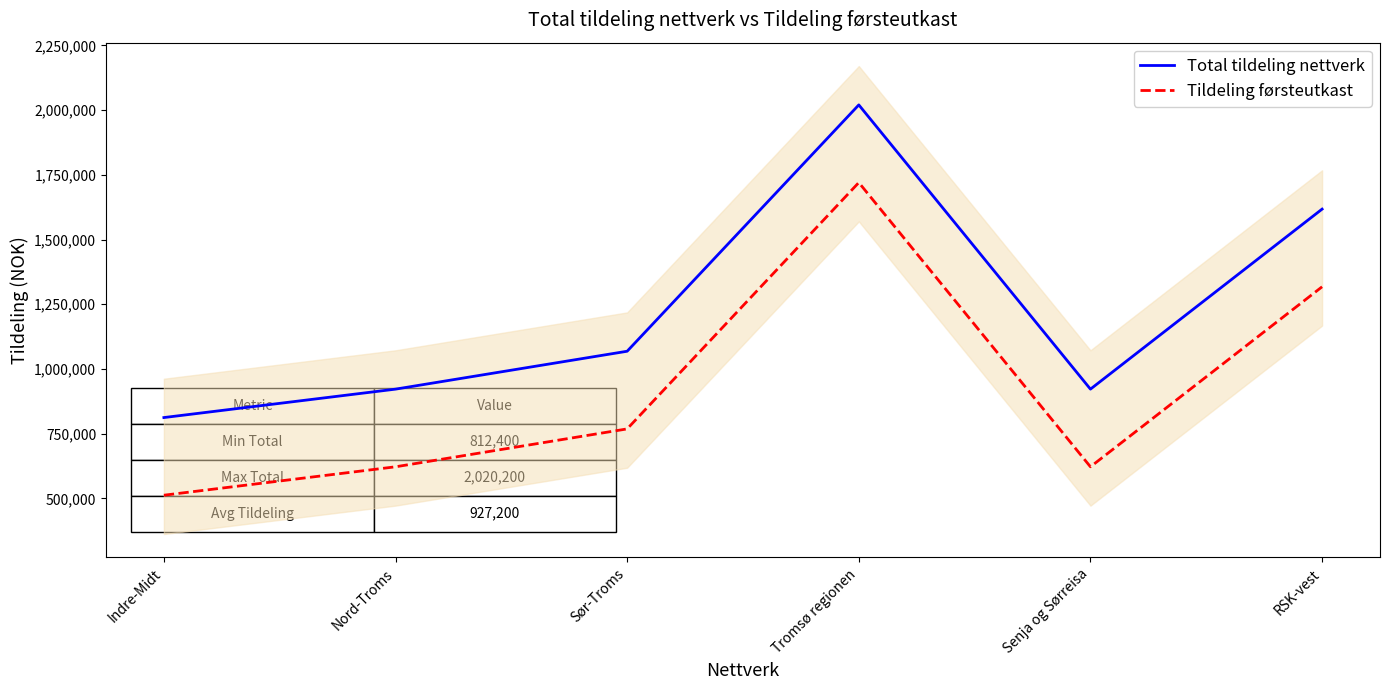

At which category does Total tildeling nettverk reach its first local valley?

Senja og Sørreisa